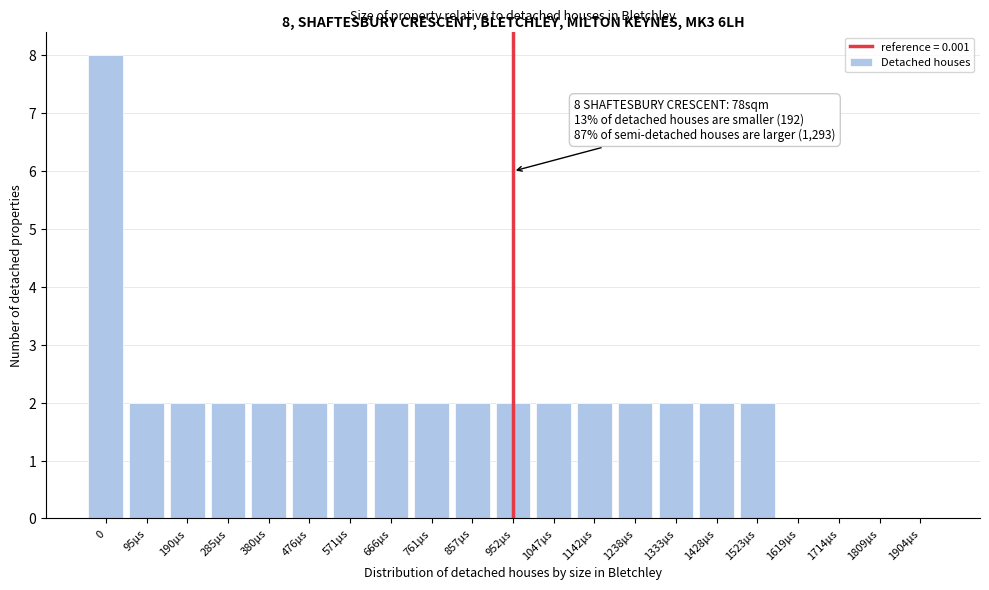

Reading left to right, what are all the values shown in this chart?

0=8	95µs=2	190µs=2	285µs=2	380µs=2	476µs=2	571µs=2	666µs=2	761µs=2	857µs=2	952µs=2	1047µs=2	1142µs=2	1238µs=2	1333µs=2	1428µs=2	1523µs=2	1619µs=0	1714µs=0	1809µs=0	1904µs=0